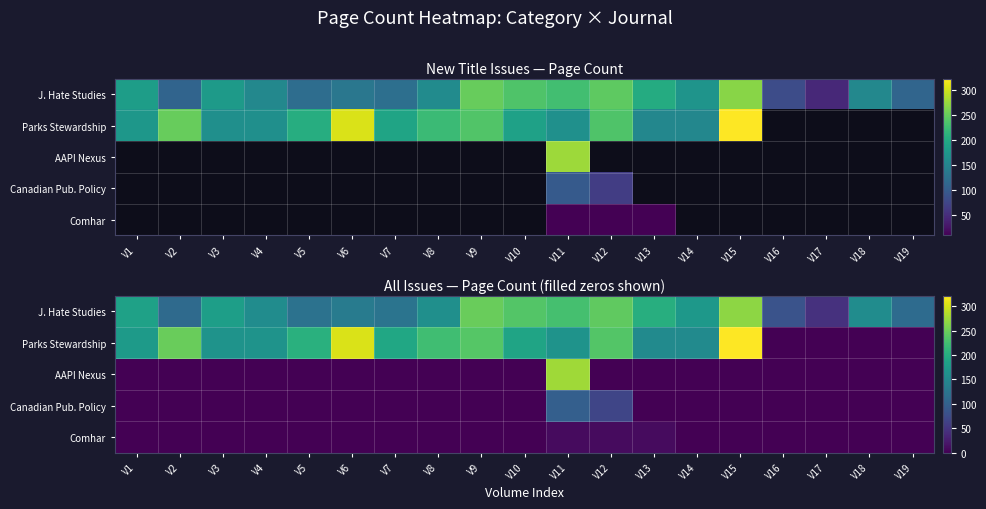

The AAPI Nexus series shows -94 at V8. True or false?

False